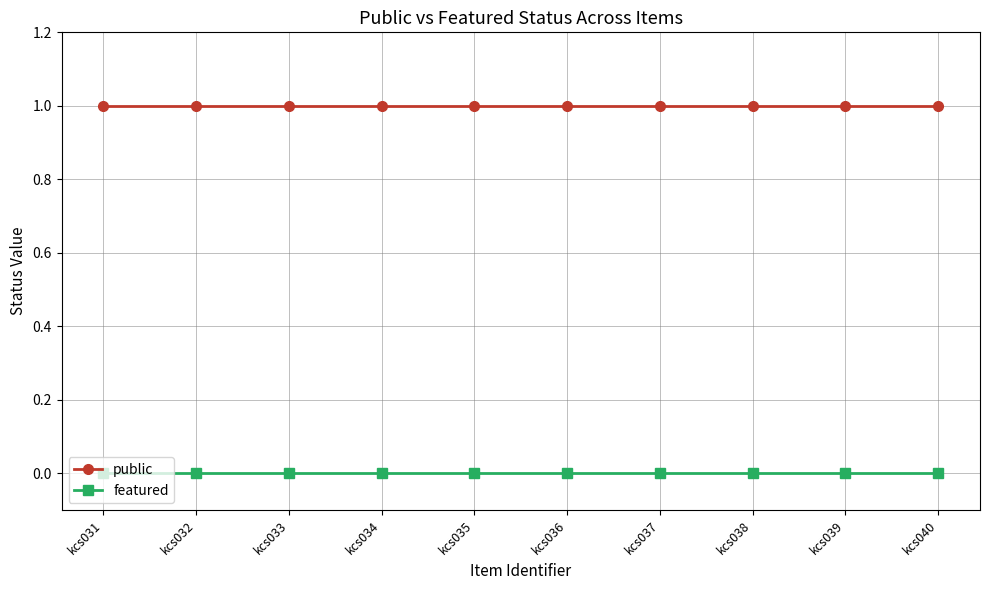

The public series shows 1 at kcs037. True or false?

True